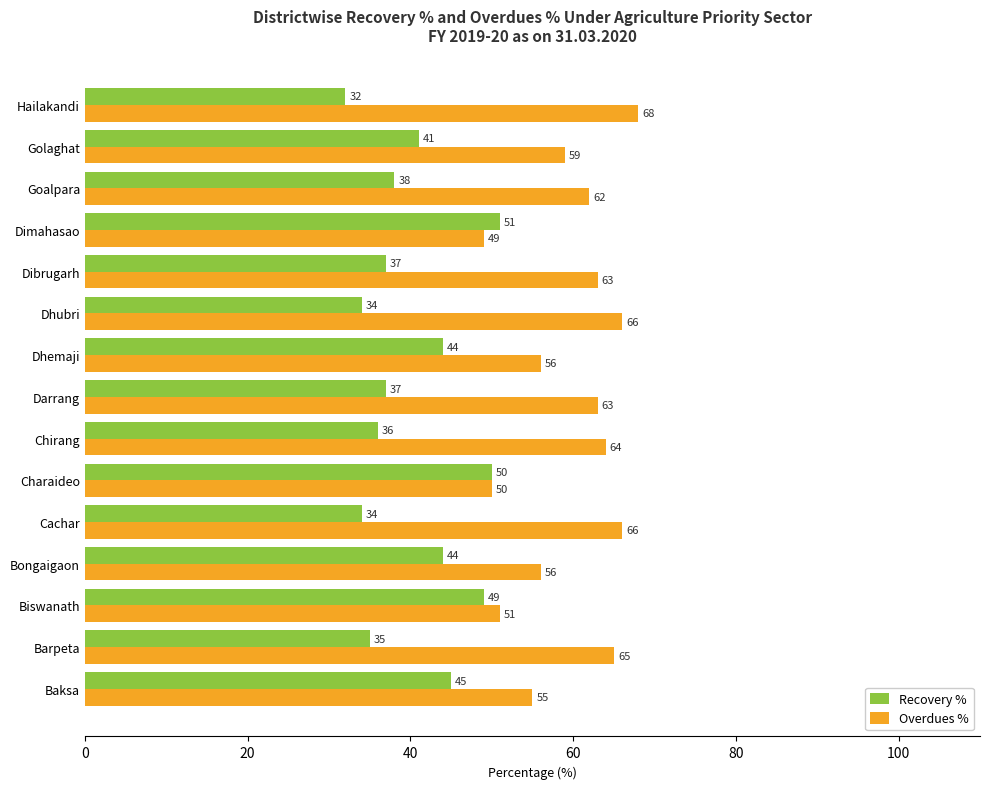

What is the difference between the highest and lowest values at Dibrugarh?

26